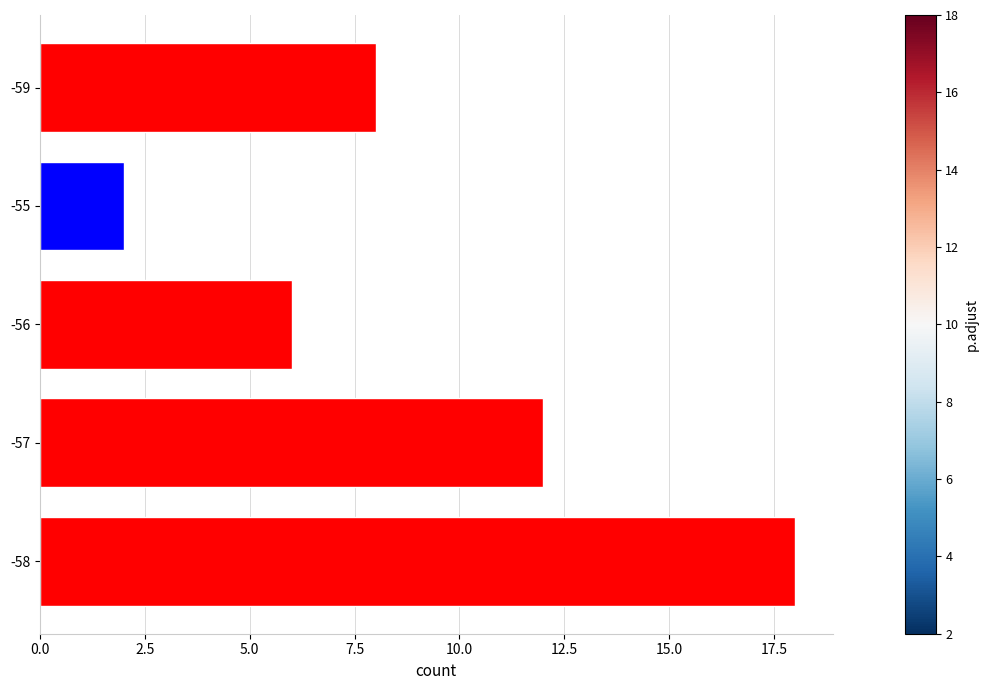

Between -58 and -59, which is larger?

-58